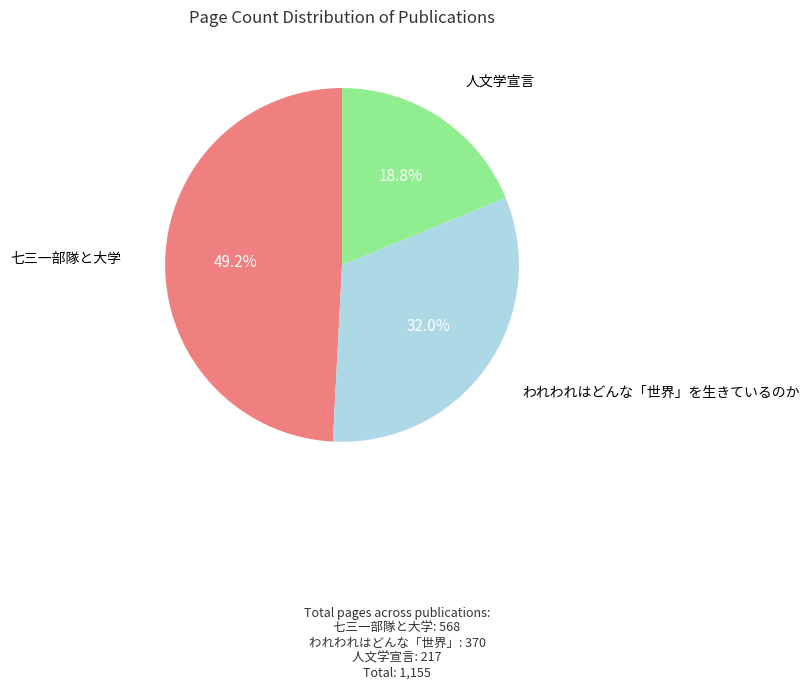

To the nearest percent, what is the average slice percentage?

33%